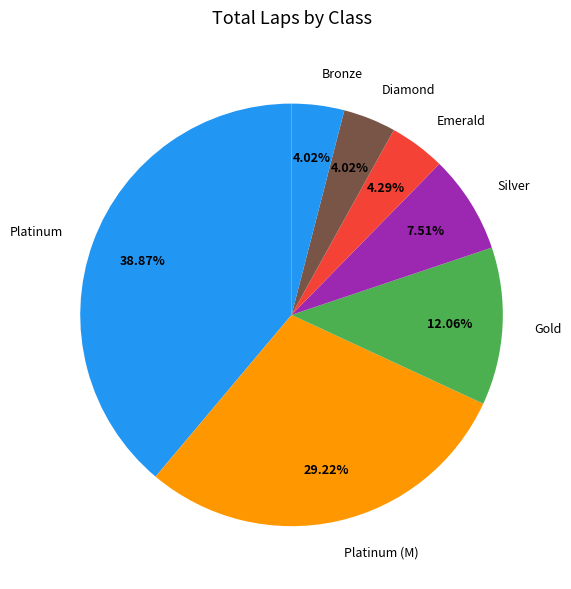

Does Platinum (M) account for over 50% of the chart?

No